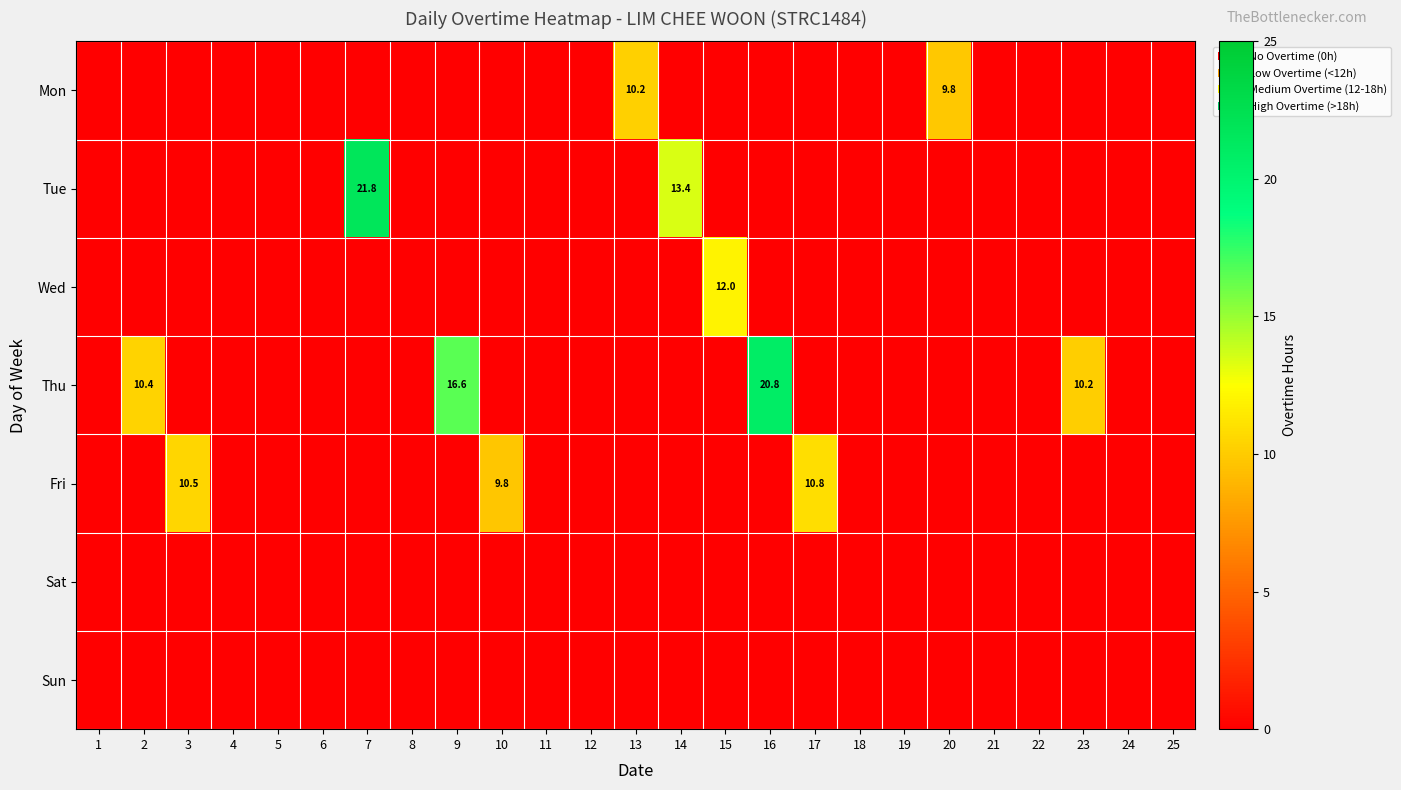

Which category has the lowest value in the Sun series?

1